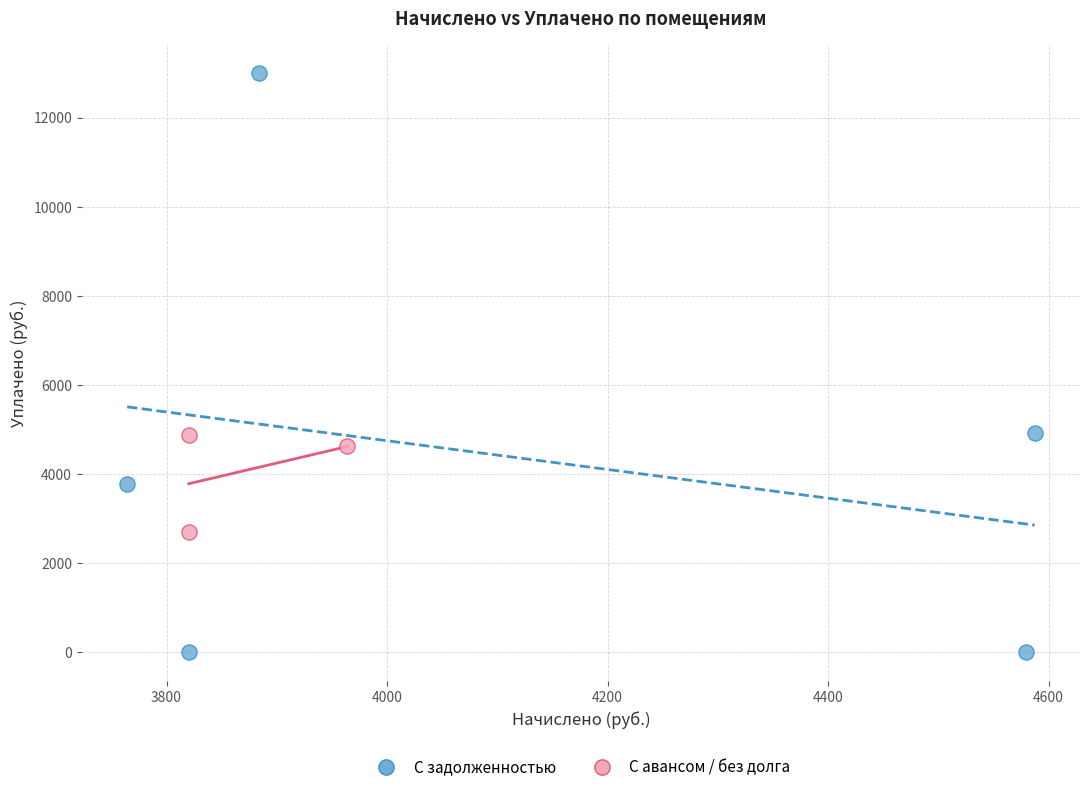

Which series contains the highest Y value?

С задолженностью